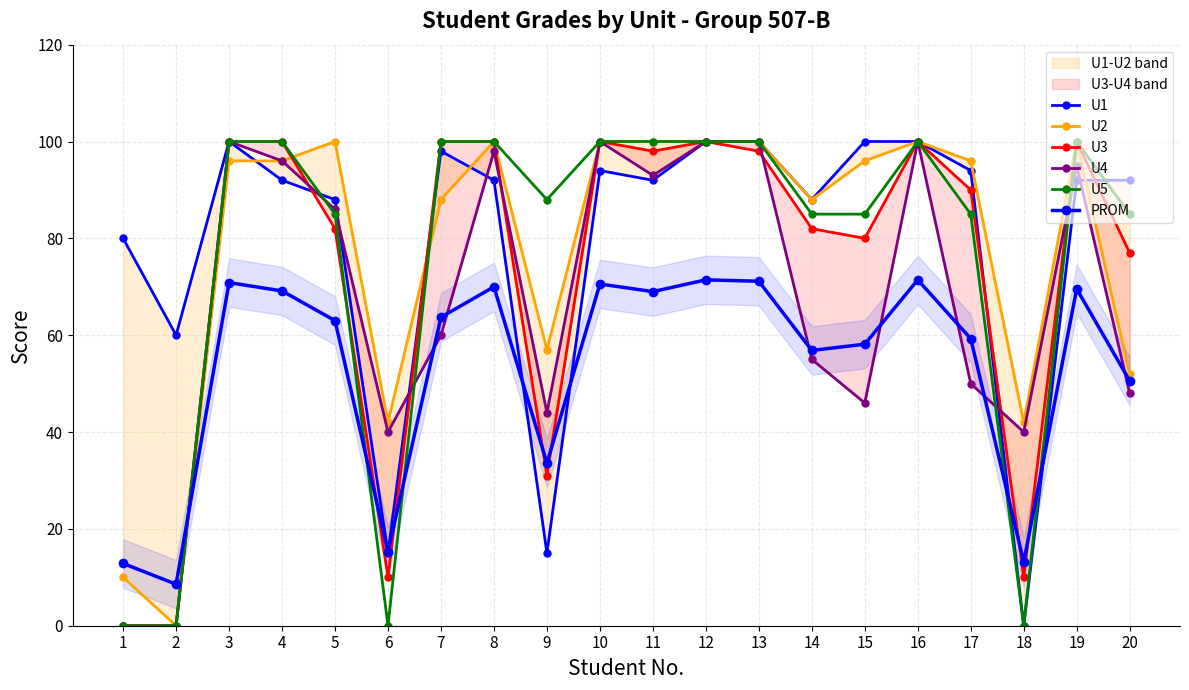

Reading right to left, extract all data points from this chart.

U1: 20=92.0	19=92.0	18=0.0	17=94.0	16=100.0	15=100.0	14=88.0	13=100.0	12=100.0	11=92.0	10=94.0	9=15.0	8=92.0	7=98.0	6=15.0	5=88.0	4=92.0	3=100.0	2=60.0	1=80.0
U2: 20=52.0	19=100.0	18=42.0	17=96.0	16=100.0	15=96.0	14=88.0	13=100.0	12=100.0	11=100.0	10=100.0	9=57.0	8=100.0	7=88.0	6=42.0	5=100.0	4=96.0	3=96.0	2=0.0	1=10.0
U3: 20=77.0	19=100.0	18=10.0	17=90.0	16=100.0	15=80.0	14=82.0	13=98.0	12=100.0	11=98.0	10=100.0	9=31.0	8=100.0	7=100.0	6=10.0	5=82.0	4=100.0	3=100.0	2=0.0	1=0.0
U4: 20=48.0	19=95.0	18=40.0	17=50.0	16=100.0	15=46.0	14=55.0	13=100.0	12=100.0	11=93.0	10=100.0	9=44.0	8=98.0	7=60.0	6=40.0	5=86.0	4=96.0	3=100.0	2=0.0	1=0.0
U5: 20=85.0	19=100.0	18=0.0	17=85.0	16=100.0	15=85.0	14=85.0	13=100.0	12=100.0	11=100.0	10=100.0	9=88.0	8=100.0	7=100.0	6=0.0	5=85.0	4=100.0	3=100.0	2=0.0	1=0.0
PROM: 20=50.6	19=69.6	18=13.1	17=59.3	16=71.4	15=58.1	14=56.9	13=71.1	12=71.4	11=69.0	10=70.6	9=33.6	8=70.0	7=63.7	6=15.3	5=63.0	4=69.1	3=70.9	2=8.6	1=12.9